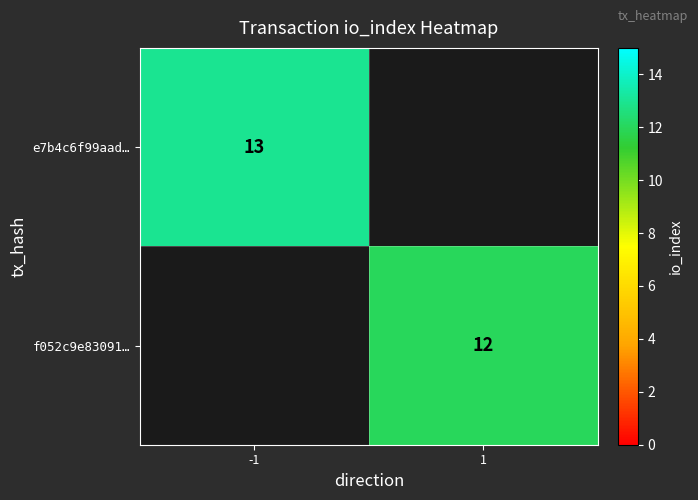

What is the smallest value displayed?

12.0